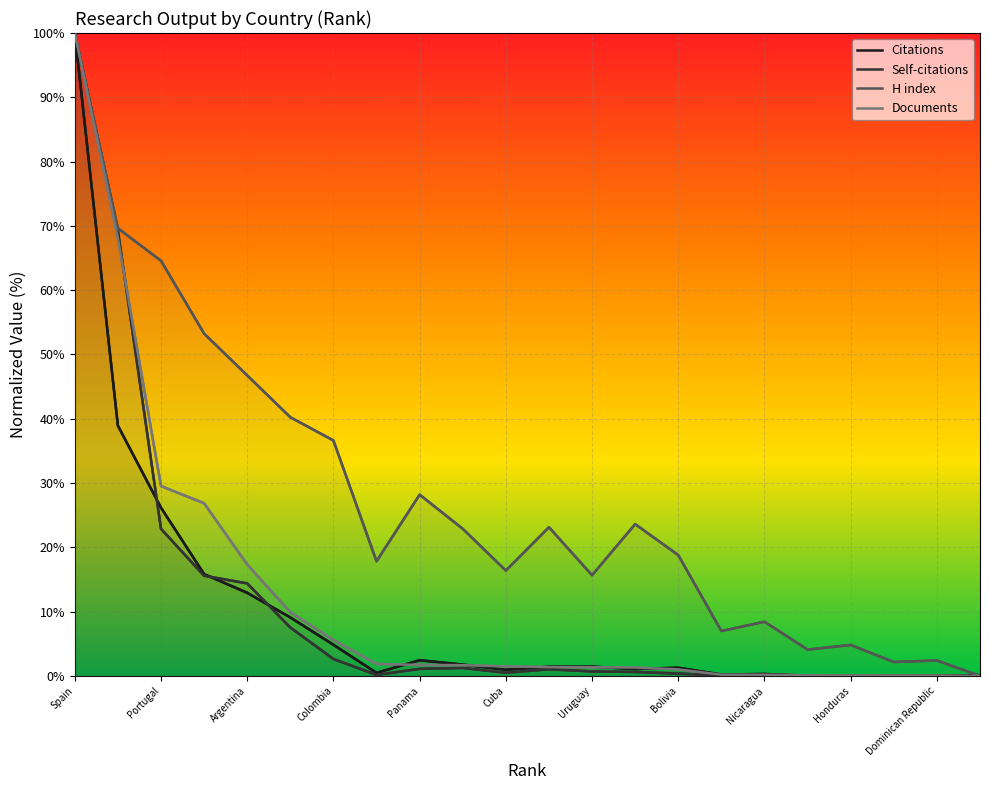

What is the difference between the highest and lowest values at Ecuador?

21.6